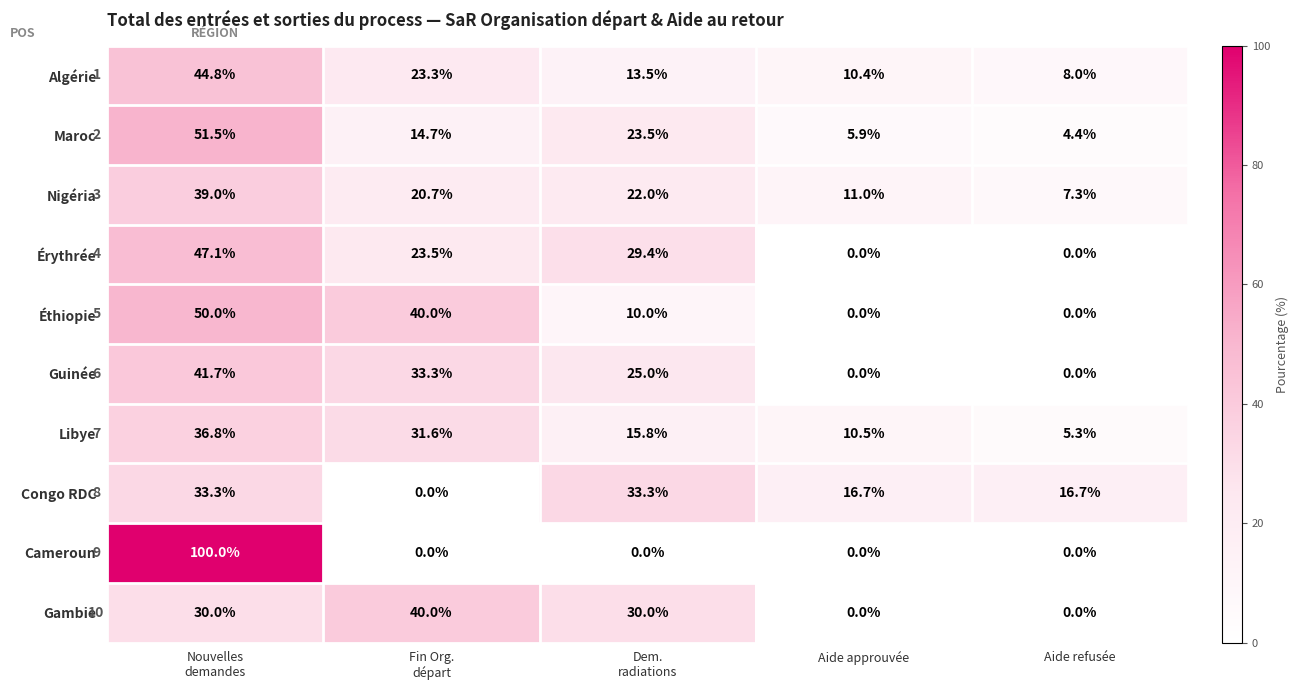

The Gambie series shows -21.8 at Aide approuvée. True or false?

False